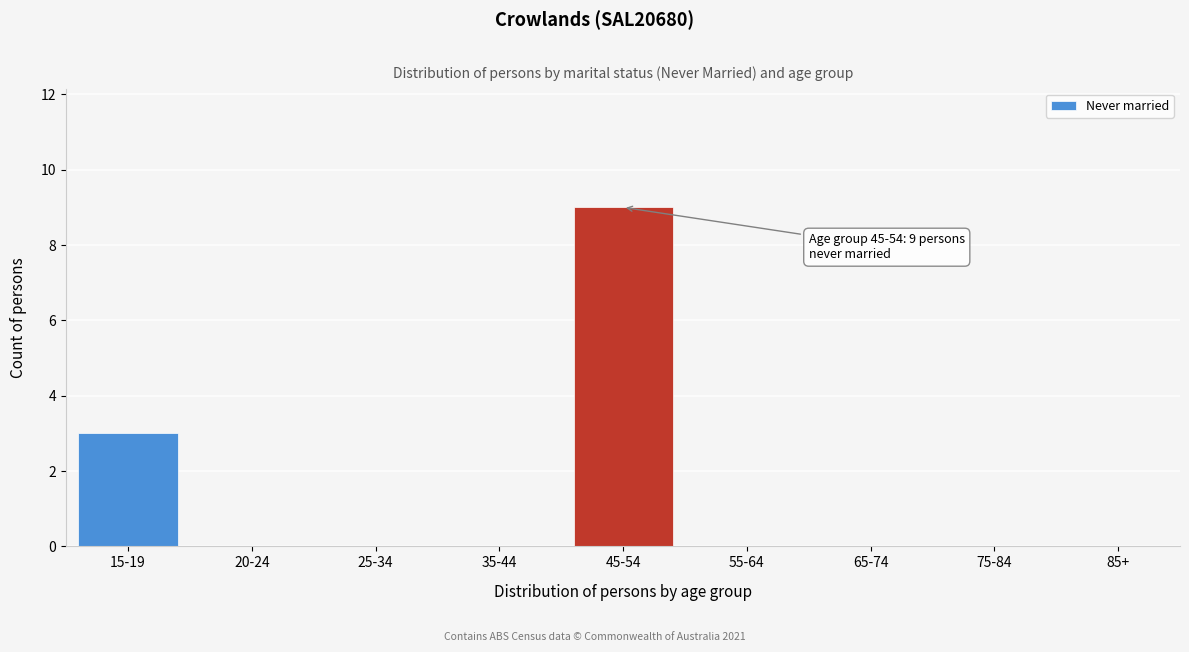

Reading right to left, list all the values displayed in this chart.

85+=0	75-84=0	65-74=0	55-64=0	45-54=9	35-44=0	25-34=0	20-24=0	15-19=3